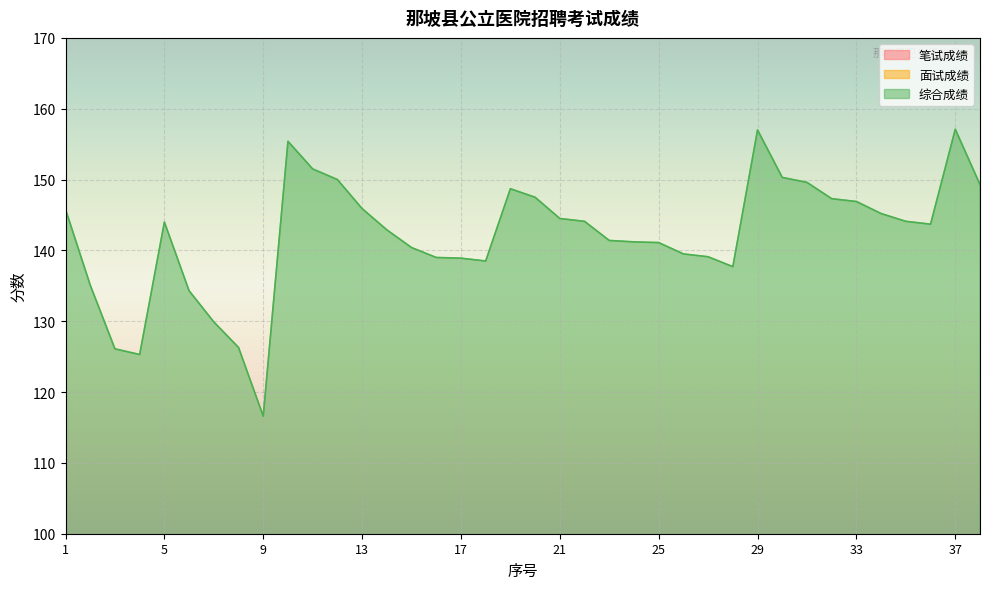

True or false: 面试成绩 has a value of 72.8 at 4.

True